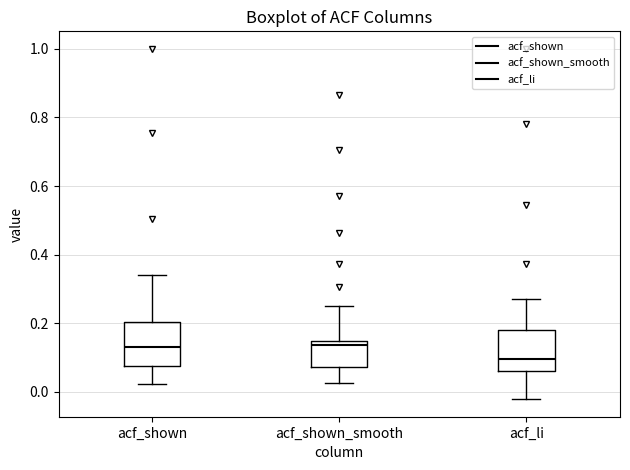

Reading left to right, transcribe this box plot: for each box, give where its median line is, the range the box spans, and where its two whiskers end, as read against the y-axis. The values are not printed on the chart, so give them approximately, as read against the axis.

acf_shown: median 0.14, box 0.08 to 0.20, whiskers 0.02 to 0.34
acf_shown_smooth: median 0.14, box 0.08 to 0.16, whiskers 0.02 to 0.26
acf_li: median 0.10, box 0.06 to 0.18, whiskers -0.02 to 0.28